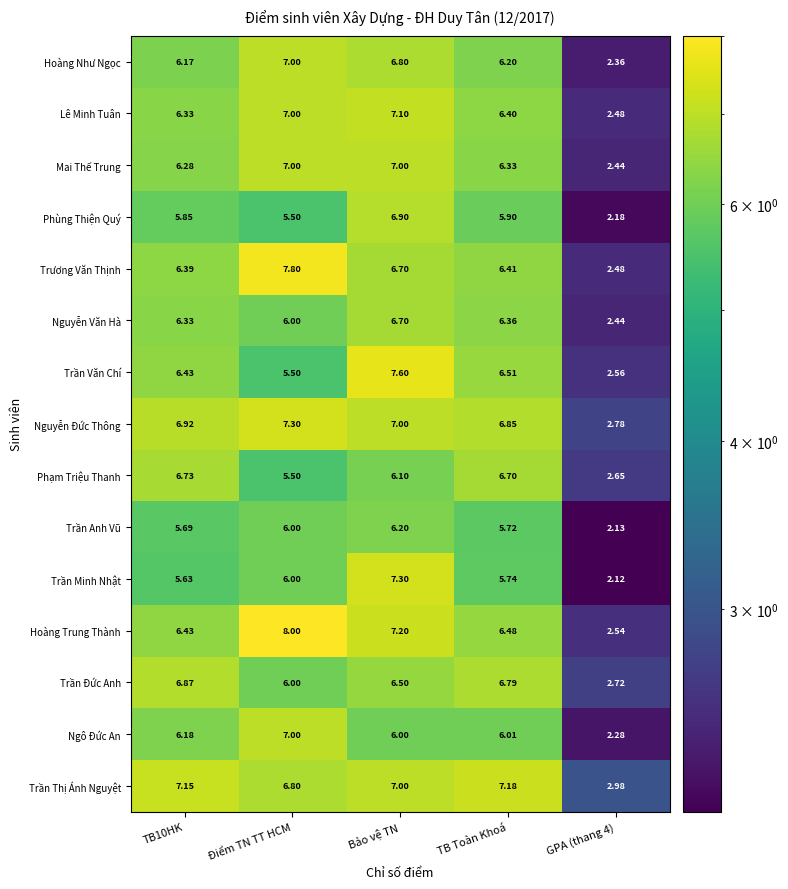

At which category is the sum across all series the highest?

Bảo vệ TN